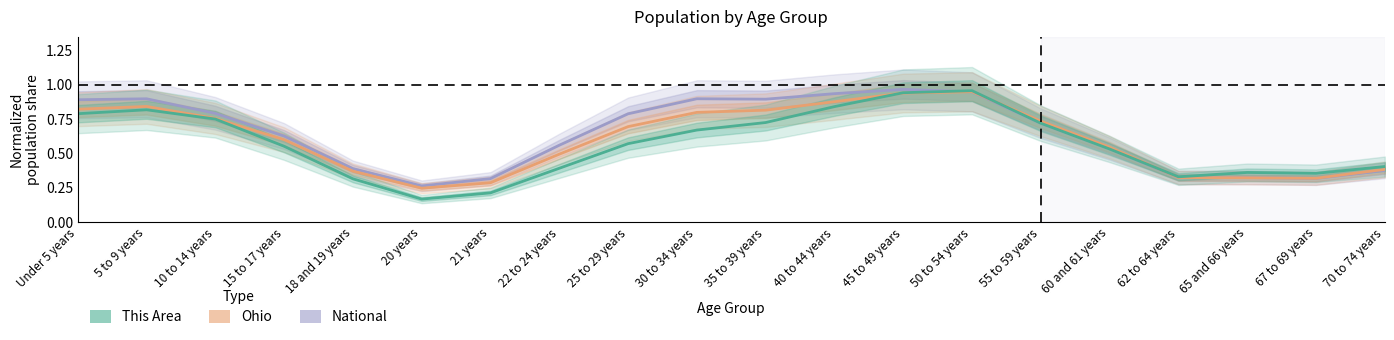

Is this an area chart (filled region under the line)?

No